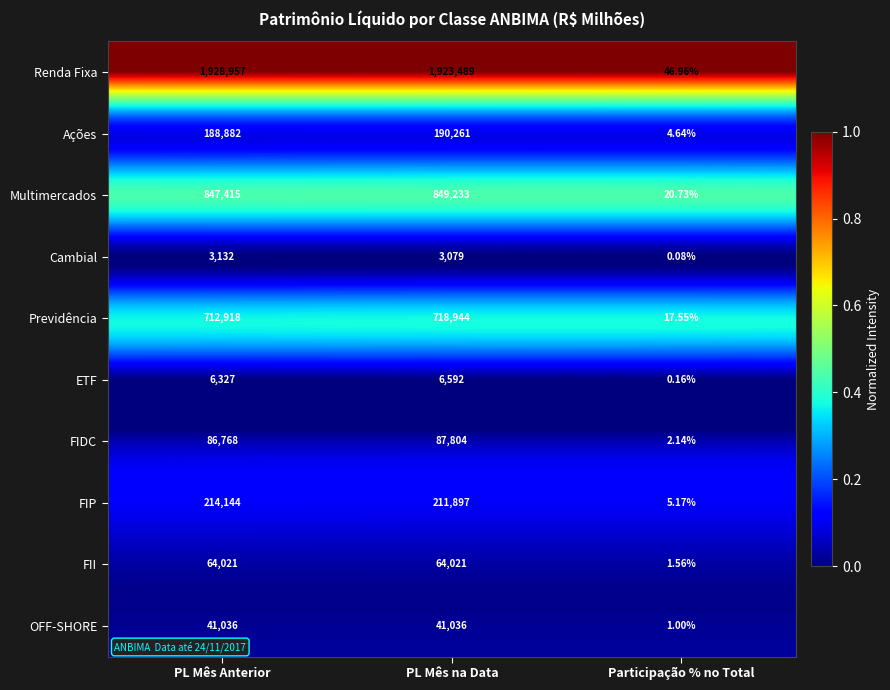

Which series changed the most between PL Mês Anterior and Participação % no Total?

Renda Fixa